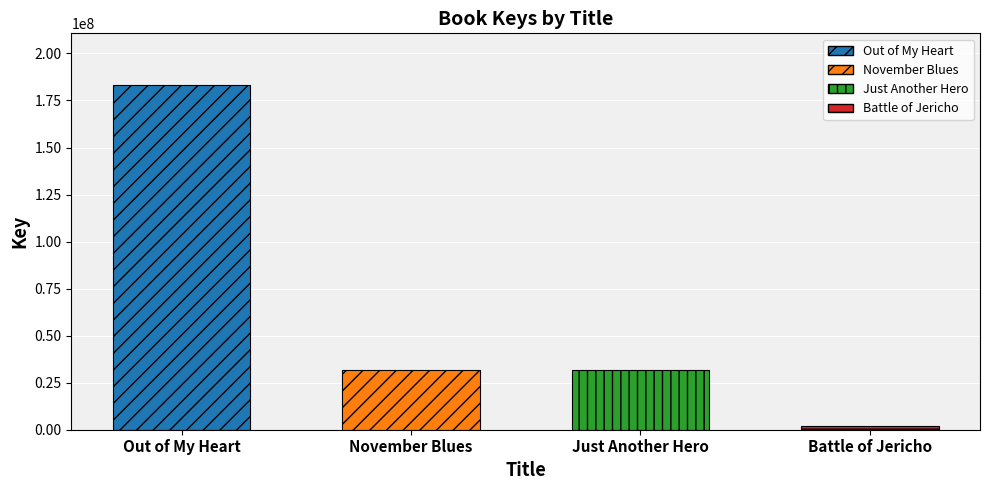

What is the label of the 1st bar from the right?

Battle of Jericho